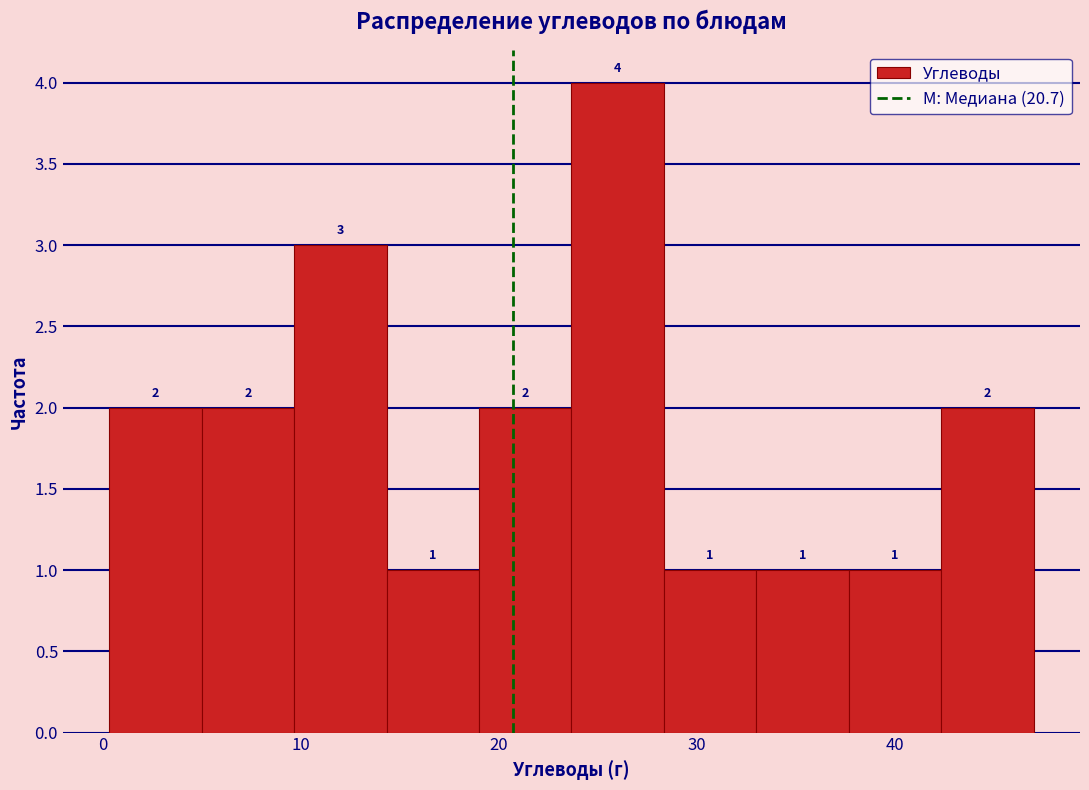

Reading left to right, list every bar in this chart as the range it spans on the x-axis followed by its height. The bar edges are not printed on the chart, so give them approximately, as read against the axis.

0 to 5: 2
5 to 10: 2
10 to 14: 3
14 to 19: 1
19 to 24: 2
24 to 28: 4
28 to 33: 1
33 to 38: 1
38 to 42: 1
42 to 47: 2